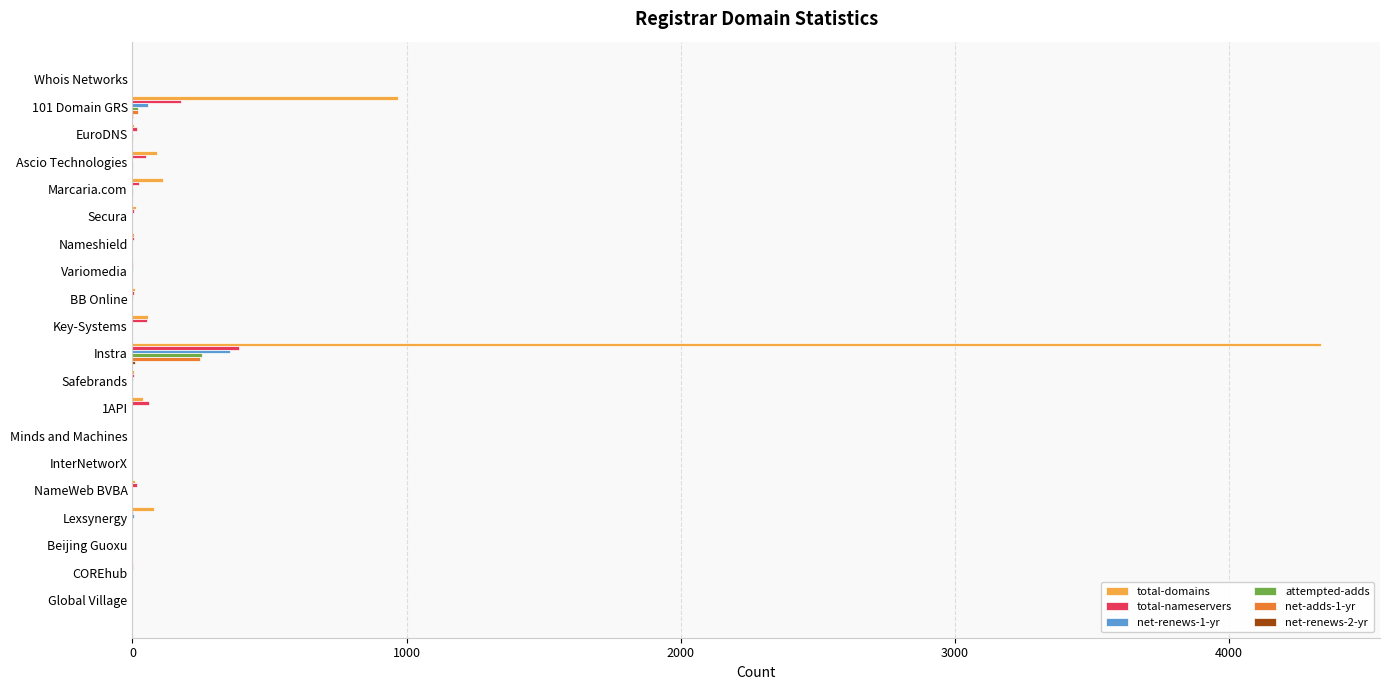

At which label is total-domains closest to 2167?

101 Domain GRS